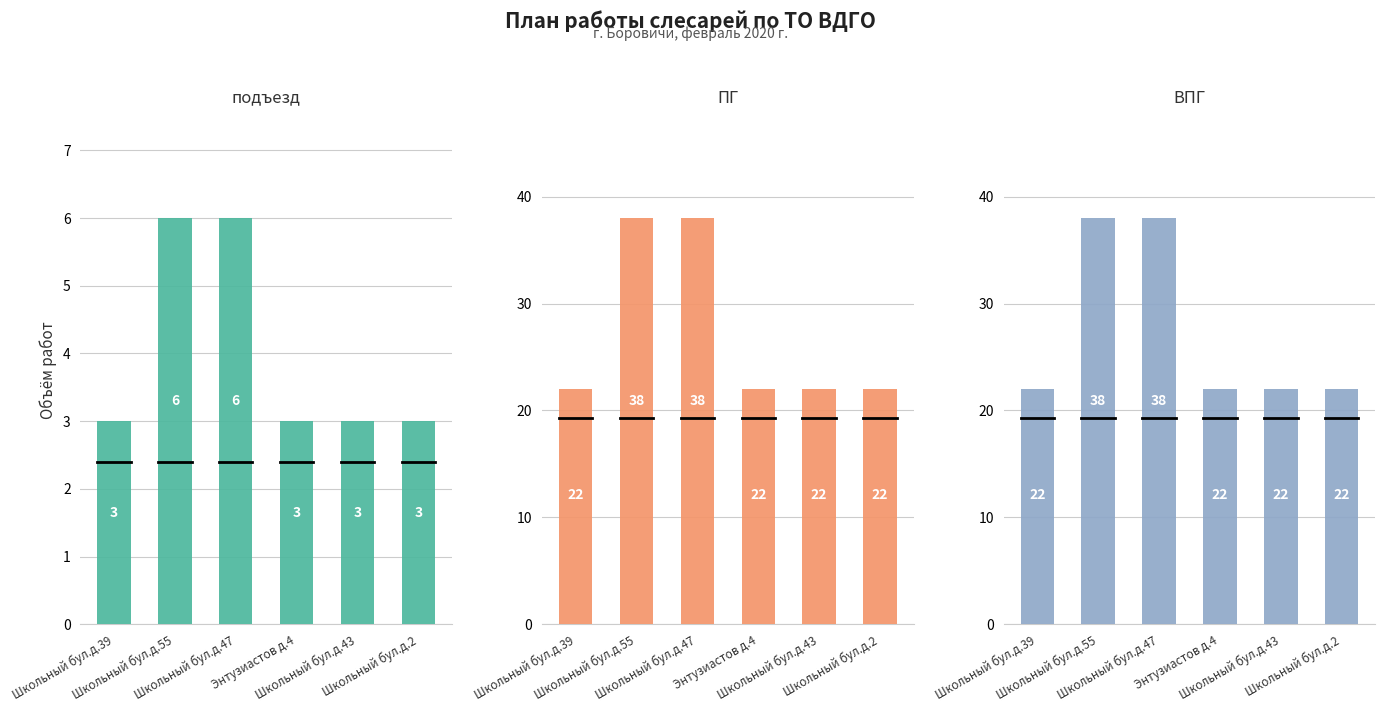

What is the label of the 5th bar from the left?

Школьный бул.д.43